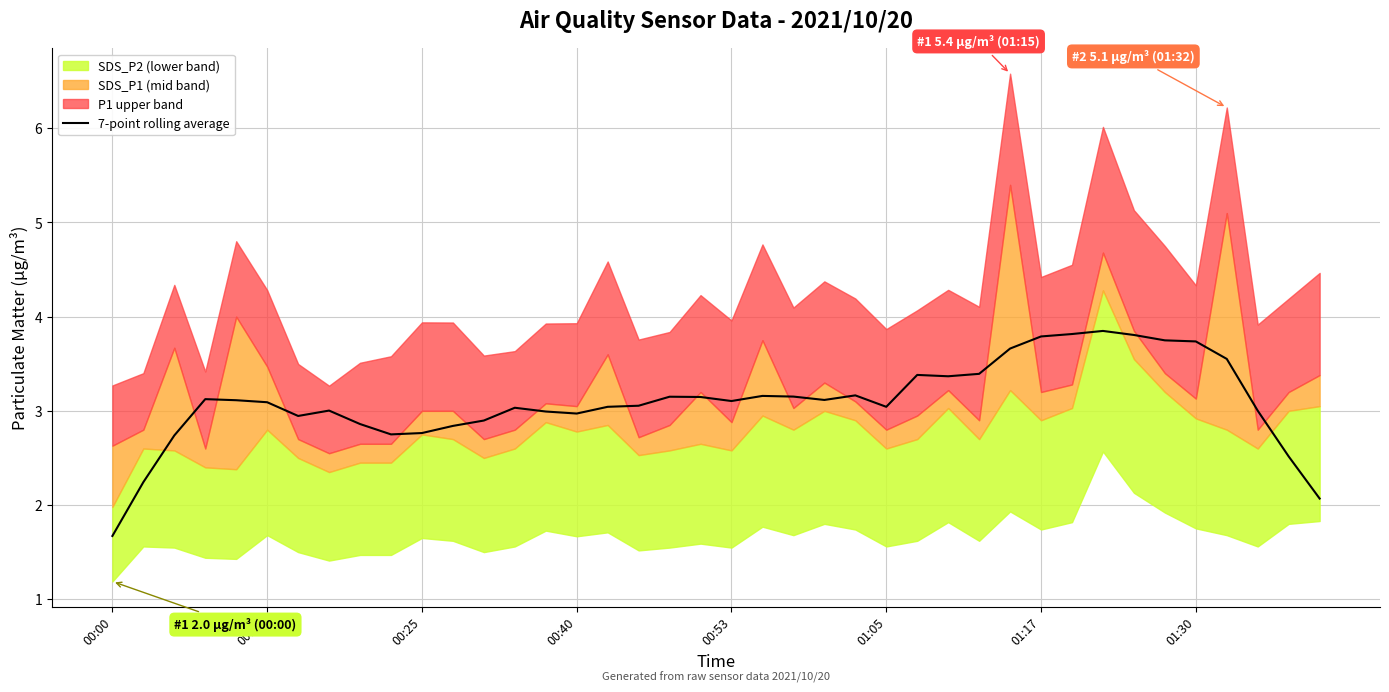

The value at 13 is 1.3. True or false?

False